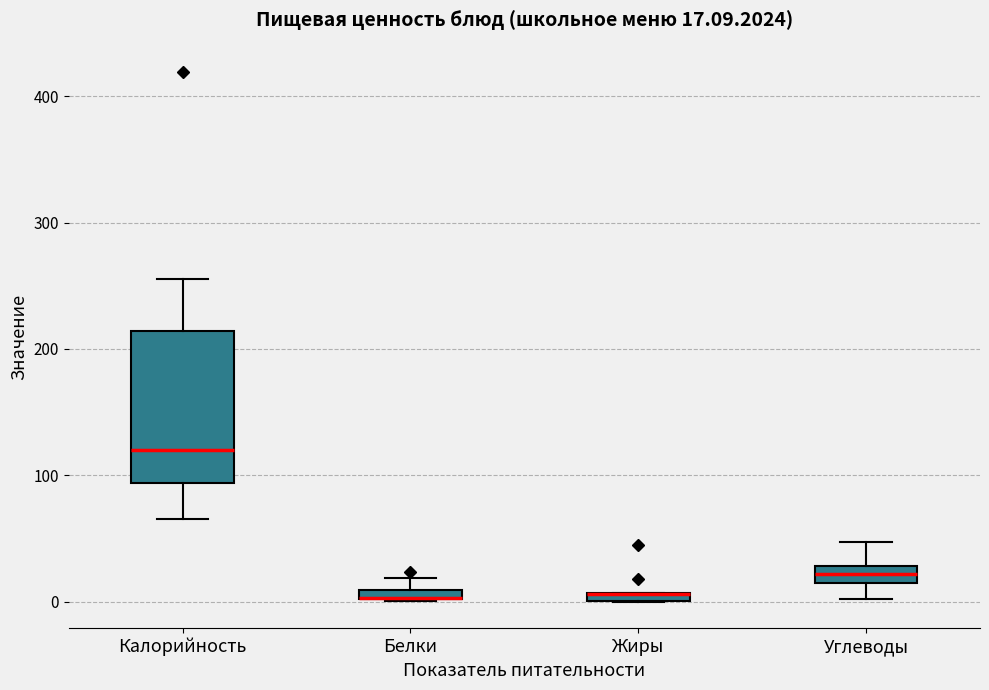

Which box is the tallest, from its lower edge to its upper edge?

Калорийность